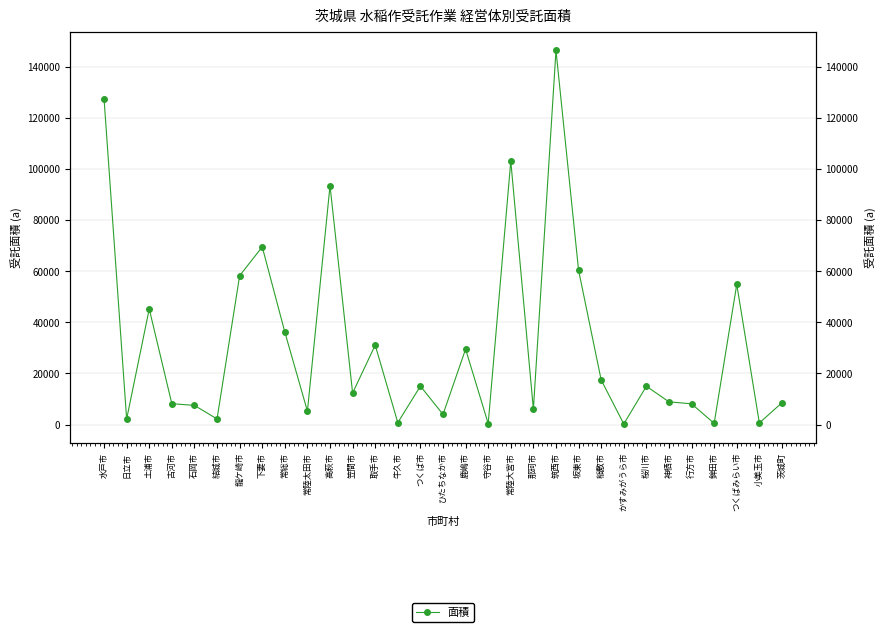

What is the approximate value at 鹿嶋市, to the nearest 100?

29500